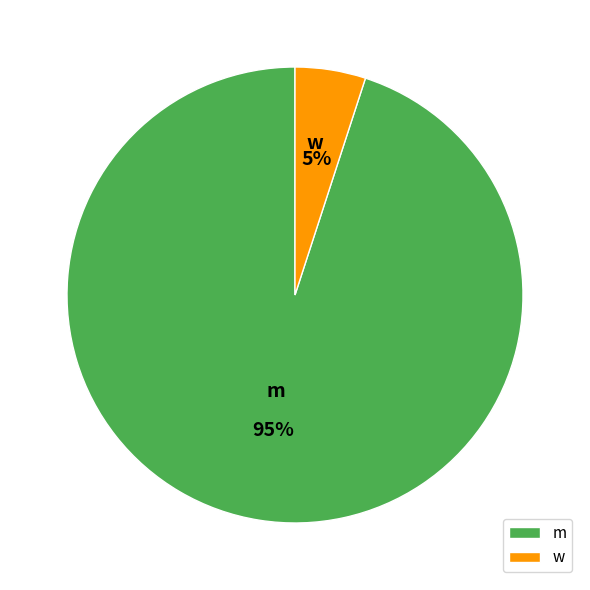

To the nearest percent, what portion does w represent?

5%